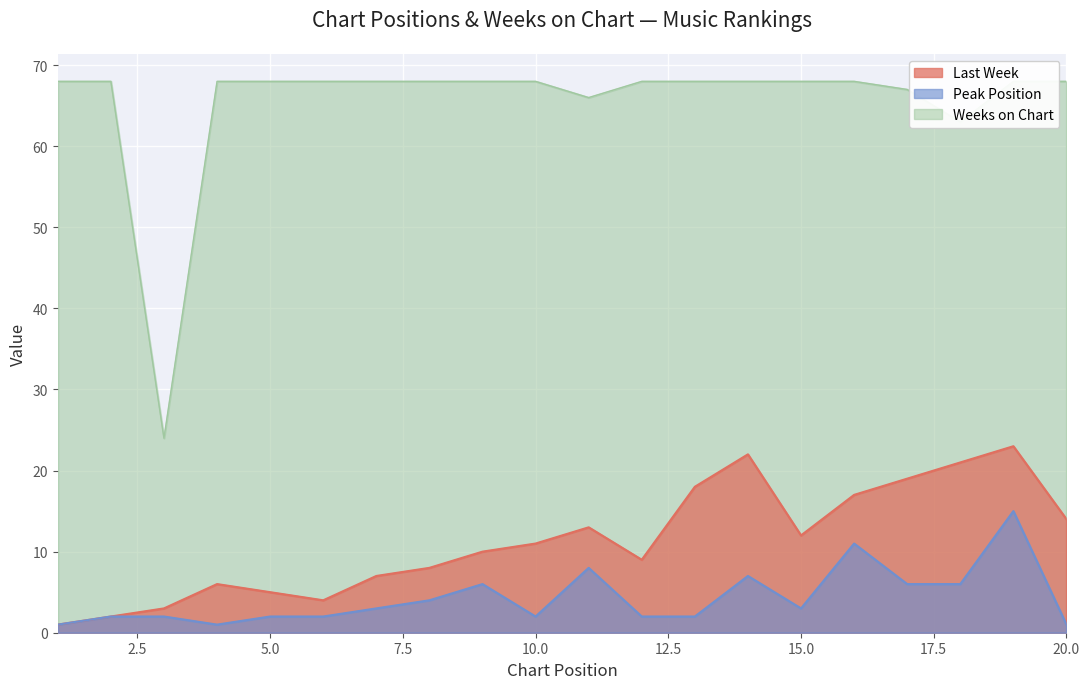

What is the value of the Last Week point at the 1st from the left?

1